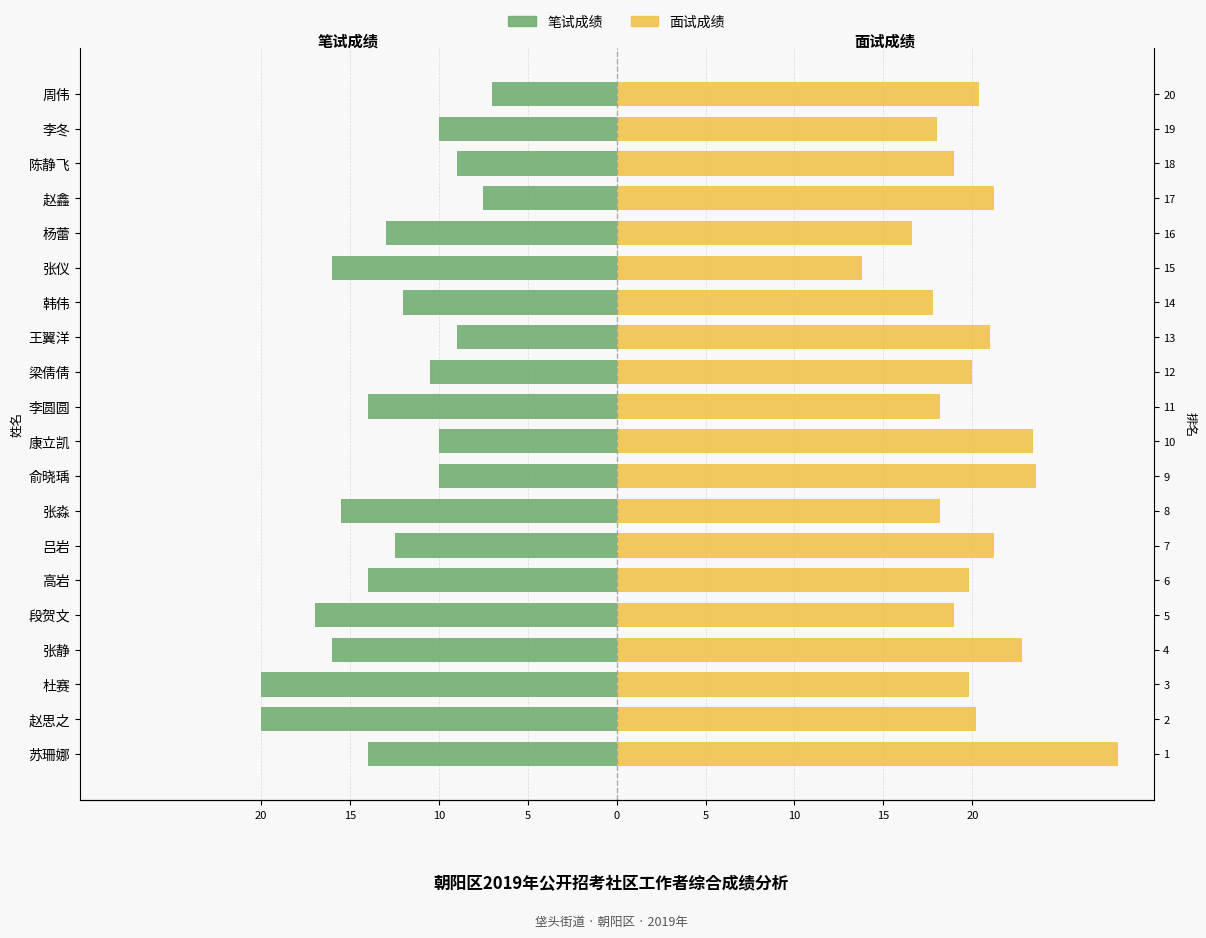

Reading left to right, list all the values displayed in this chart.

笔试成绩: -14.0	-20.0	-20.0	-16.0	-17.0	-14.0	-12.5	-15.5	-10.0	-10.0	-14.0	-10.5	-9.0	-12.0	-16.0	-13.0	-7.5	-9.0	-10.0	-7.0
面试成绩: 28.2	20.2	19.8	22.8	19.0	19.8	21.2	18.2	23.6	23.4	18.2	20.0	21.0	17.8	13.8	16.6	21.2	19.0	18.0	20.4